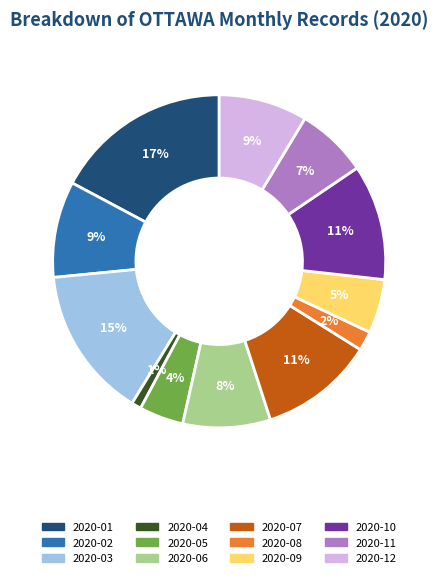

Do 2020-08 and 2020-02 together represent more than half of the pie?

No